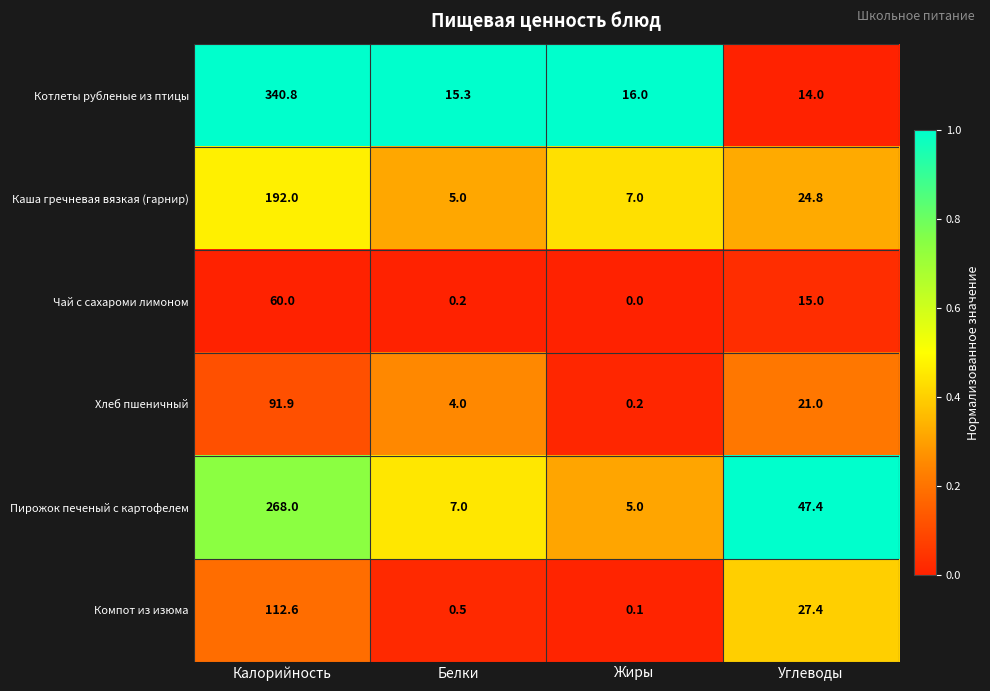

The value of Каша гречневая вязкая (гарнир) at Калорийность is 192.0. True or false?

True